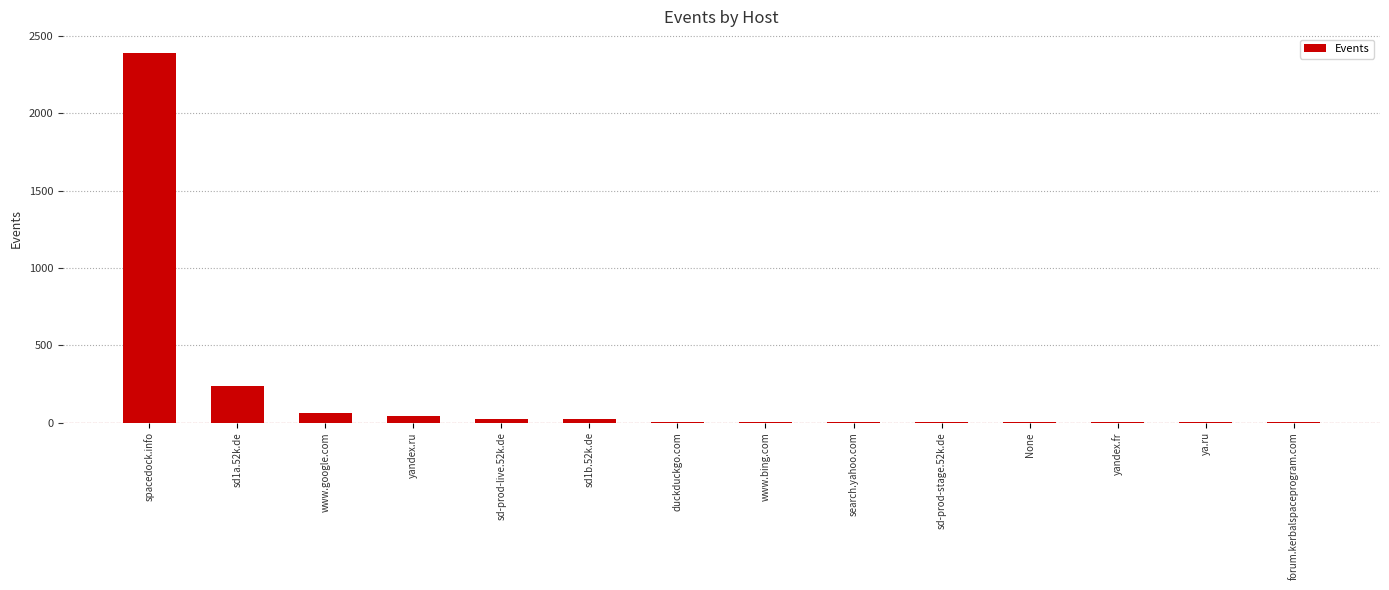

Where is the data nearest to the value 1196?

sd1a.52k.de